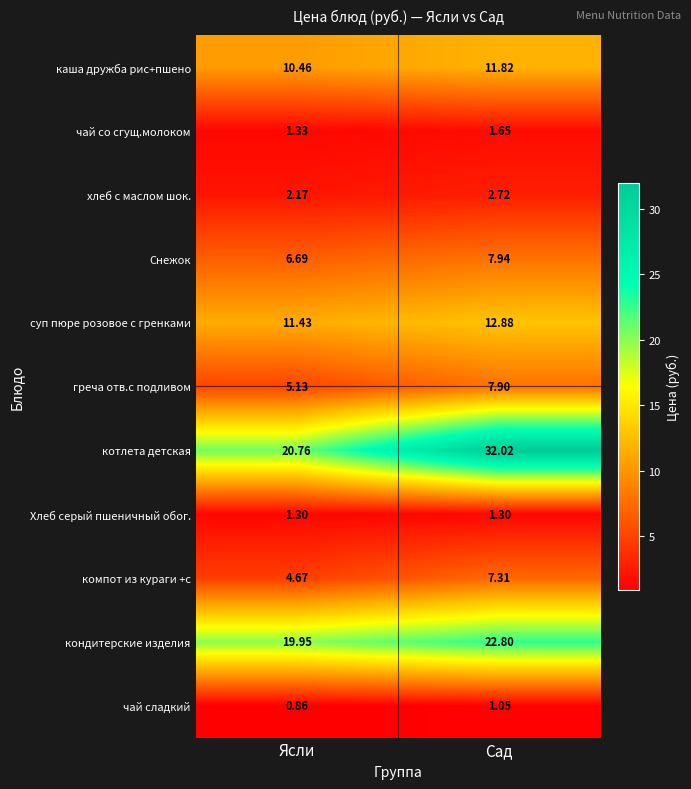

Which series has the largest range (max minus min)?

котлета детская